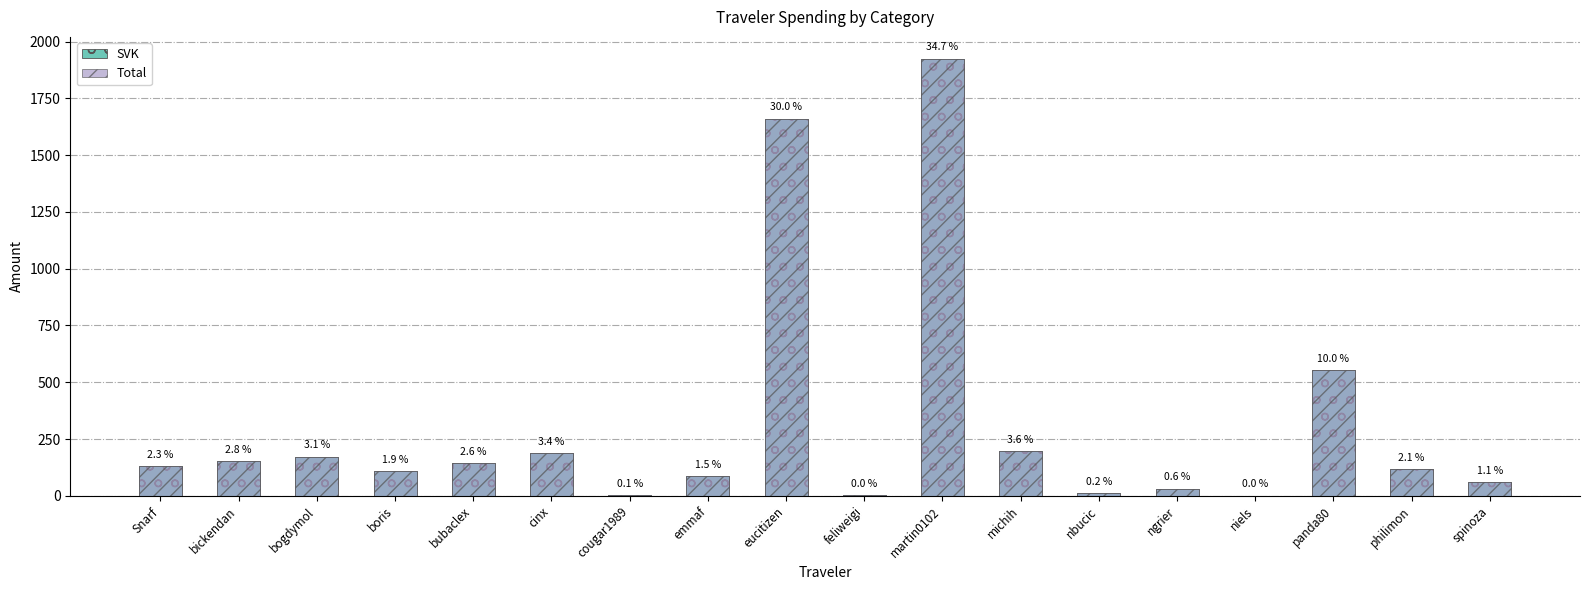

Reading right to left, extract all data points from this chart.

SVK: 61.3	117.4	554.1	1.0	31.2	10.6	197.6	1924.3	1.9	1661.2	85.5	2.9	187.7	144.8	108.1	172.9	152.8	129.7
Total: 61.3	117.4	554.1	1.0	31.2	10.6	197.6	1924.3	1.9	1661.2	85.5	2.9	187.7	144.8	108.1	172.9	152.8	129.7